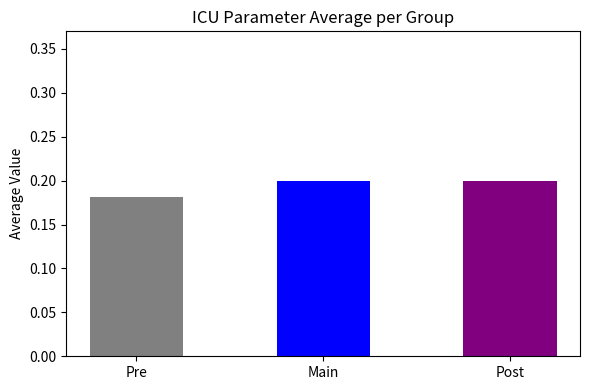

Between Pre and Post, which is larger?

Post